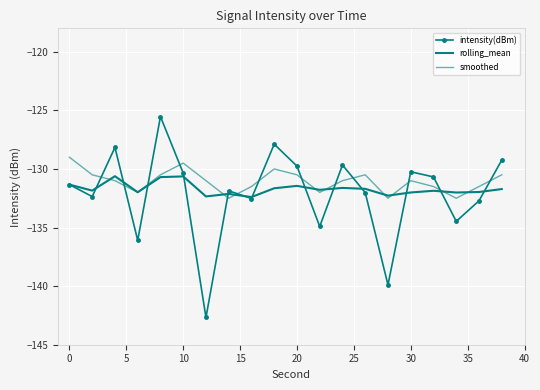

True or false: intensity(dBm) and smoothed cross at least once.

True